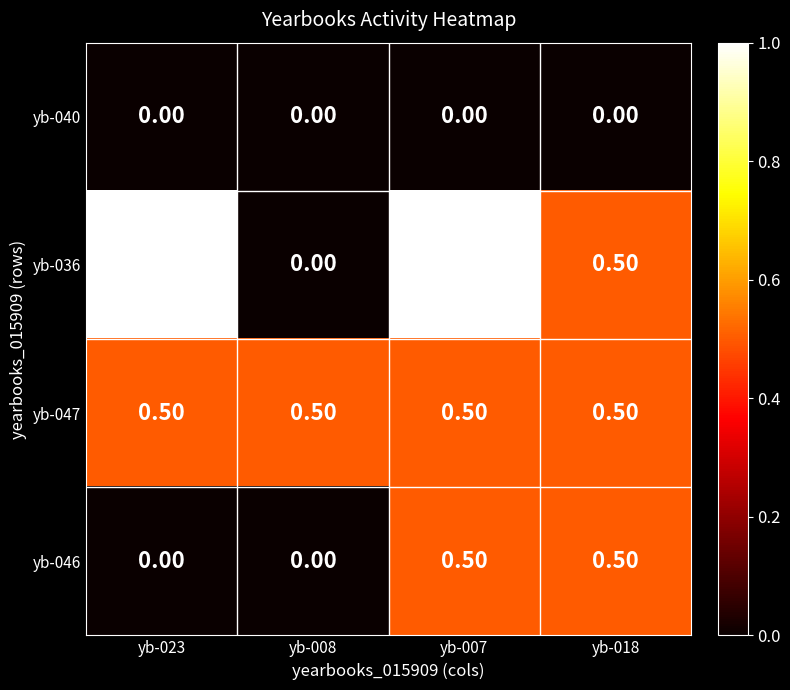

Is the value of yb-040 at yb-008 greater than the value of yb-036 at yb-023?

No